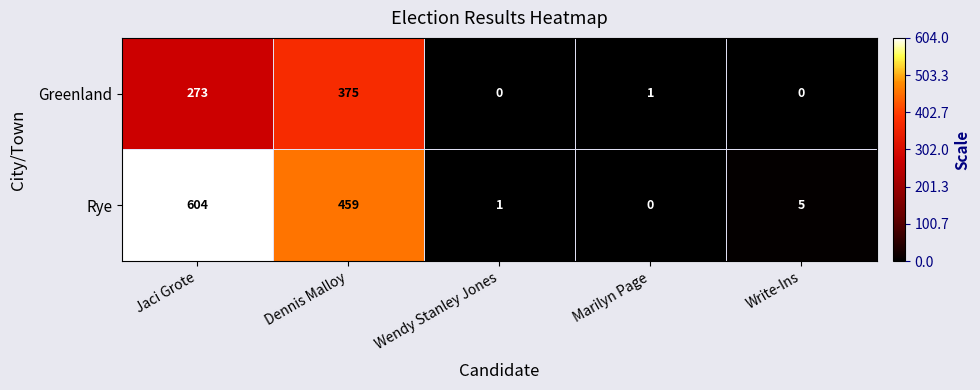

How many values in Rye are above zero?

4